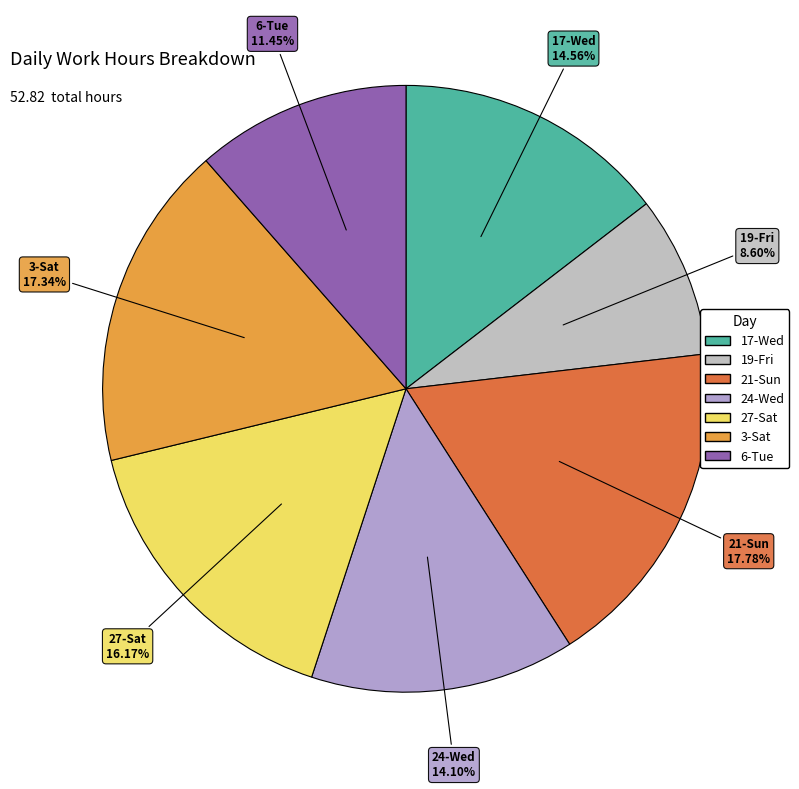

Is it true that 3-Sat is 17% of the pie?

True